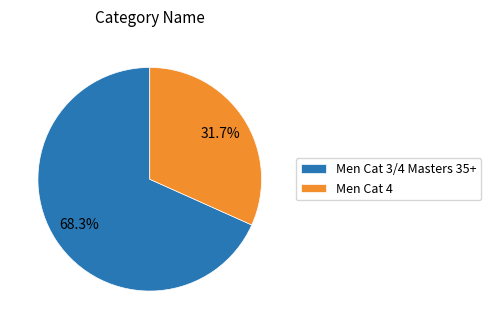

To the nearest percent, what portion does Men Cat 3/4 Masters 35+ represent?

68%